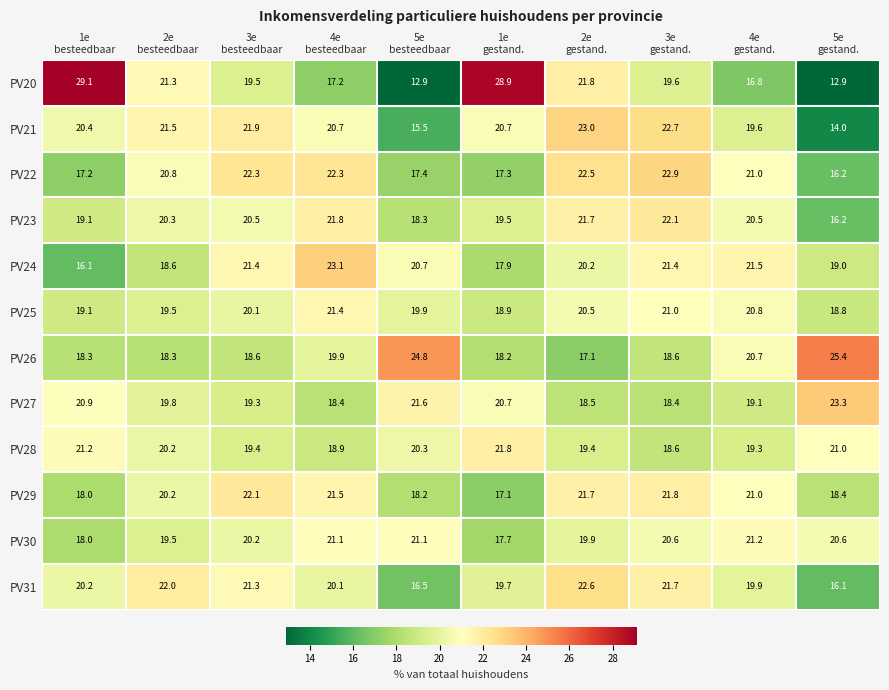

At which category does the chart reach its peak across all series?

1e
besteedbaar